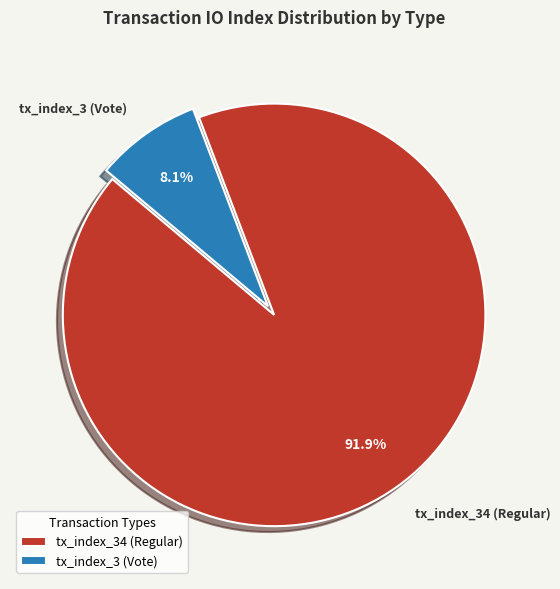

What is the ratio of the value at tx_index_3 (Vote) to the value at tx_index_34 (Regular)?

0.1